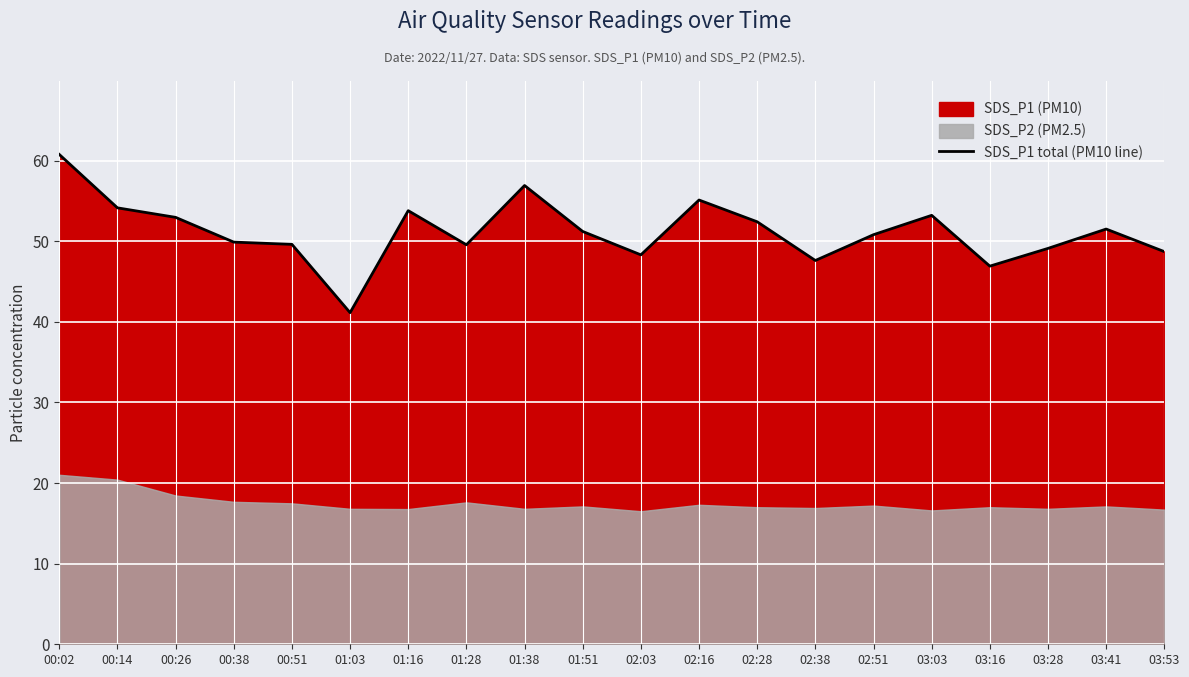

What is the label of the 9th point from the left?

01:38